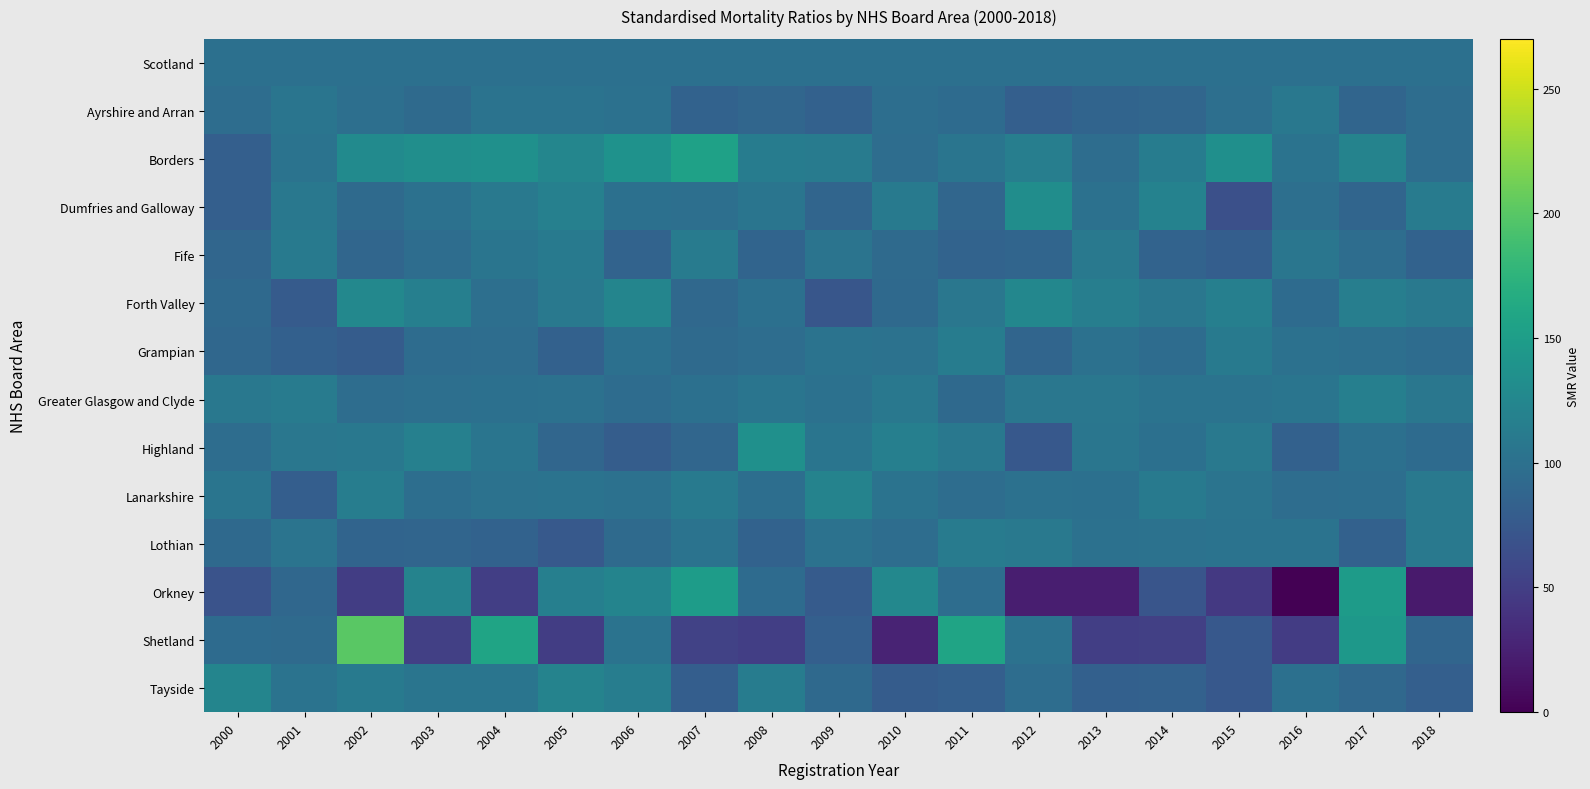

Count the number of categories in the chart.

19